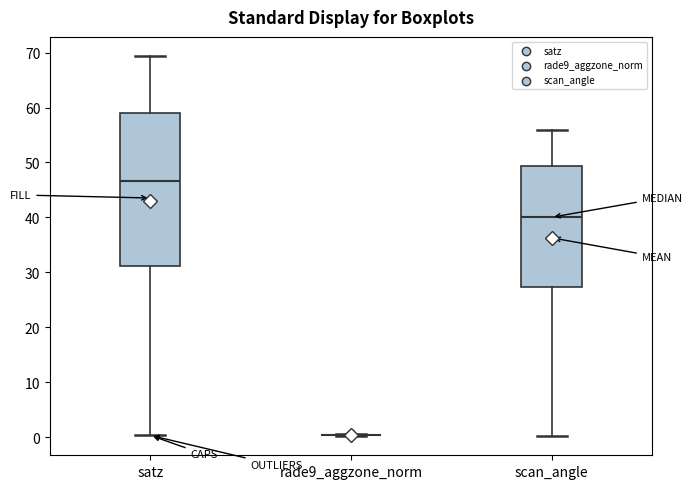

Which box is the tallest, from its lower edge to its upper edge?

satz